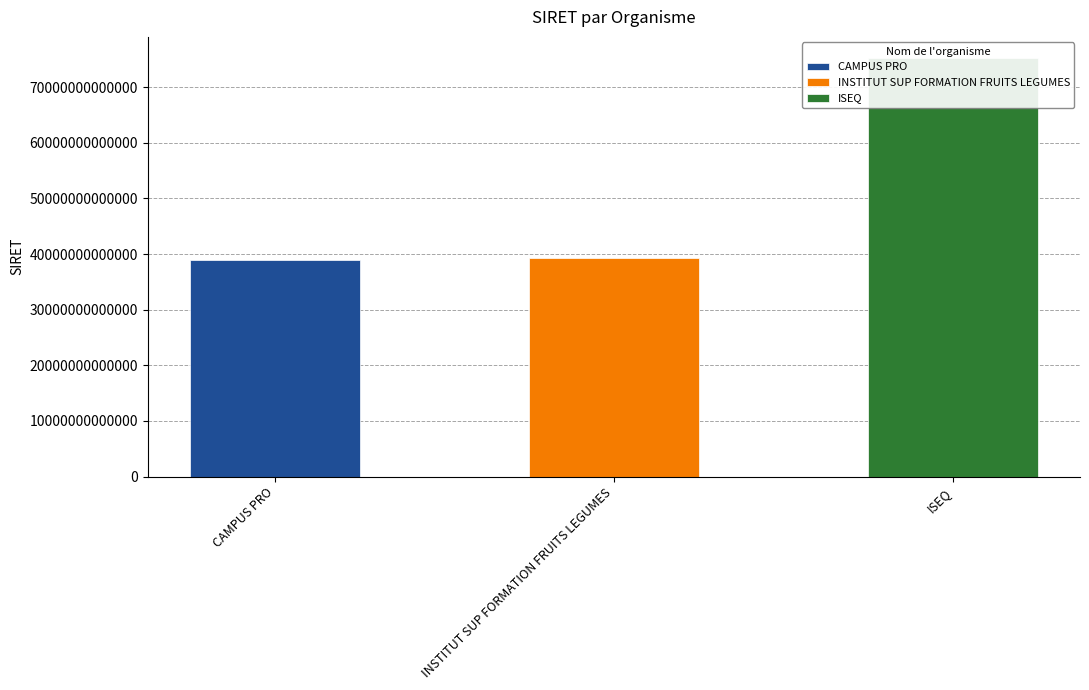

What is the value of the 1st bar from the left?

38937956100043